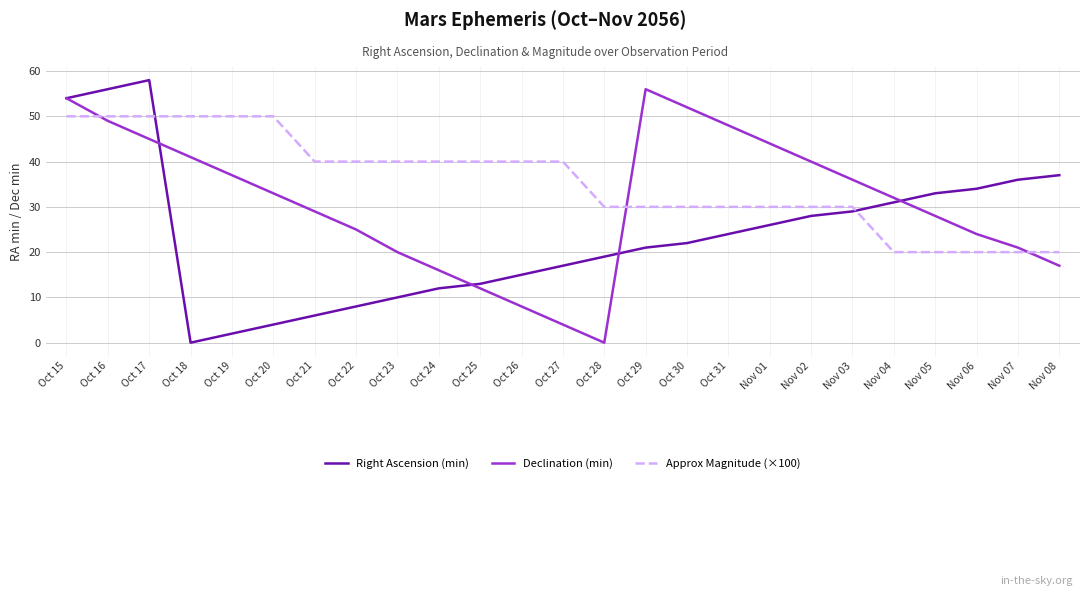

What is the total value across all series at Nov 01?

100